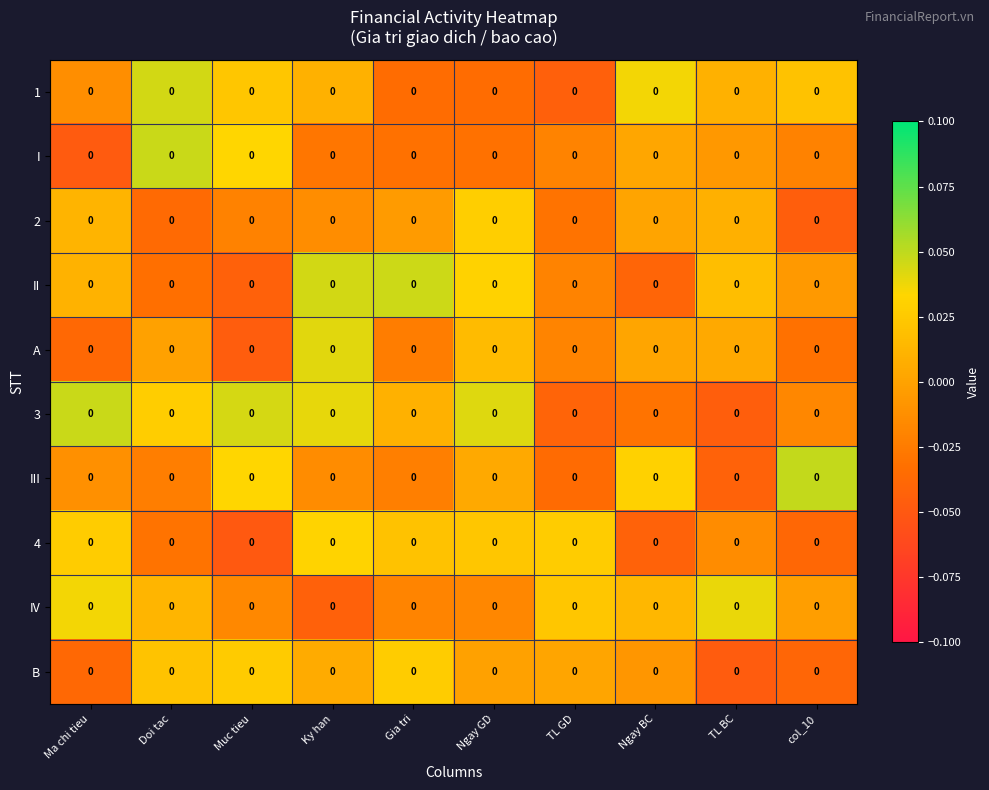

Between TL GD and Ngay BC, which series saw the biggest shift?

1